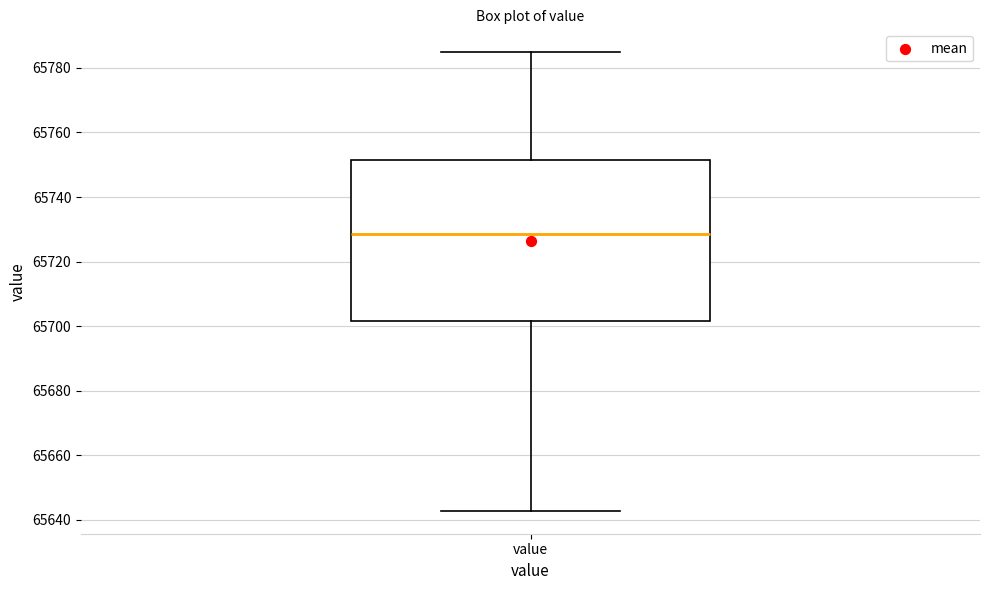

Where is the lower edge of the box for value on the y-axis? The values are not printed on the chart, so give them approximately, as read against the axis.

65702